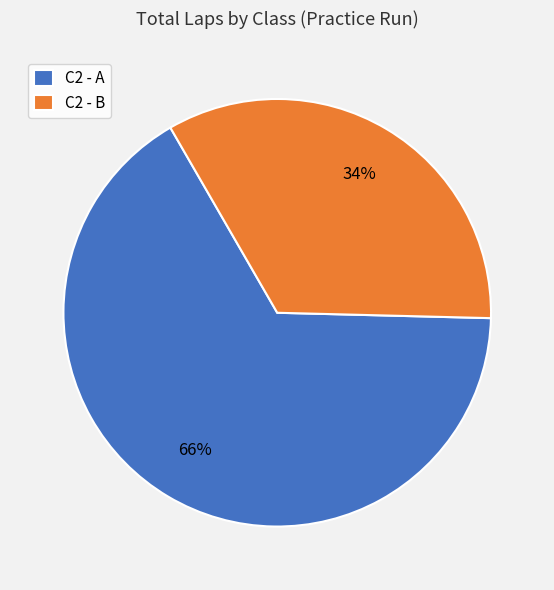

Is it true that C2 - B is 1% of the pie?

False